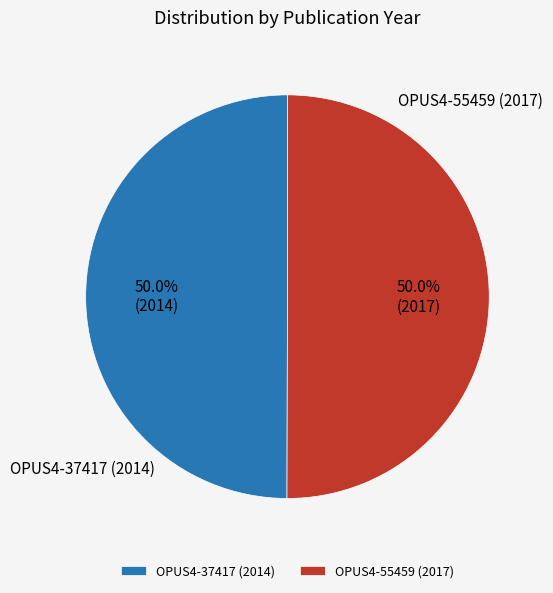

What percentage is the OPUS4-55459 (2017) slice, to the nearest percent?

50%